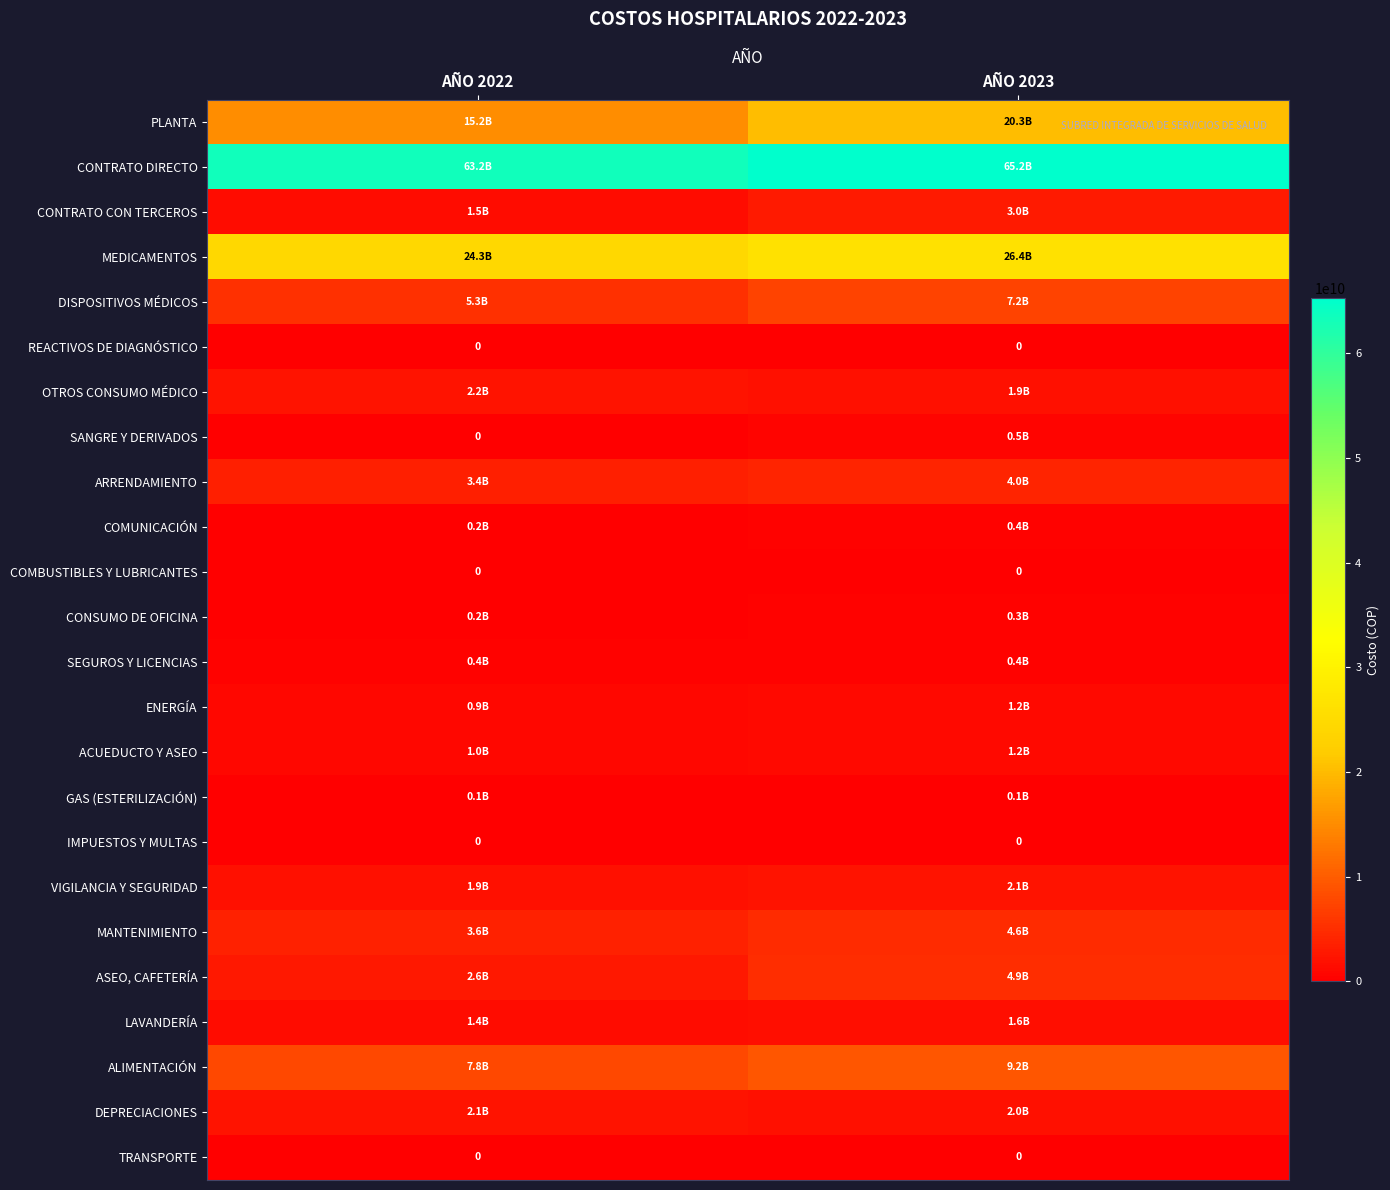

At which label is ALIMENTACIÓN closest to 8514401585?

AÑO 2022